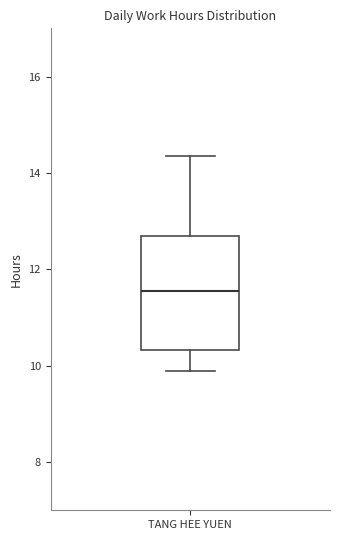

Where does the median line of the box for TANG HEE YUEN sit on the y-axis? The values are not printed on the chart, so give them approximately, as read against the axis.

11.6